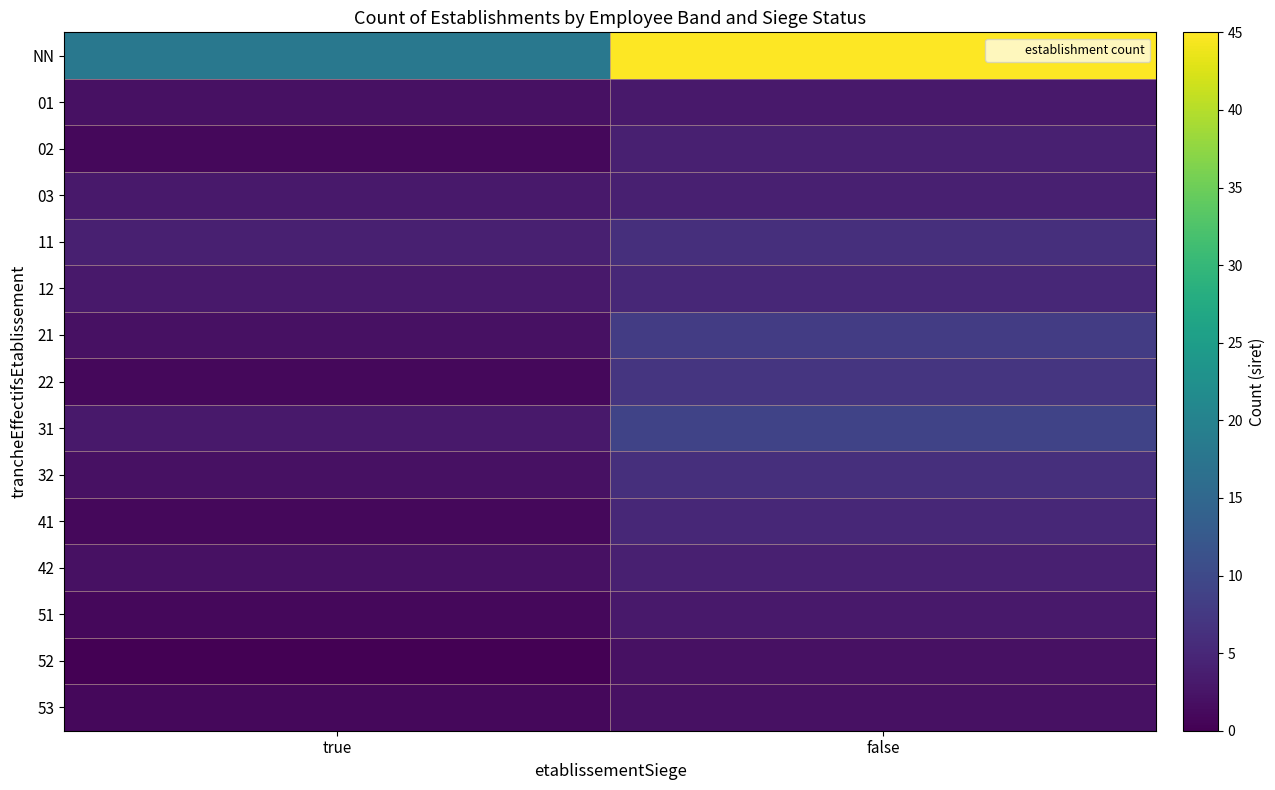

Reading left to right, what are all the values shown in this chart?

NN: true=18	false=45
01: true=2	false=3
02: true=1	false=4
03: true=3	false=4
11: true=4	false=6
12: true=3	false=5
21: true=2	false=8
22: true=1	false=7
31: true=3	false=9
32: true=2	false=6
41: true=1	false=5
42: true=2	false=4
51: true=1	false=3
52: true=0	false=2
53: true=1	false=2